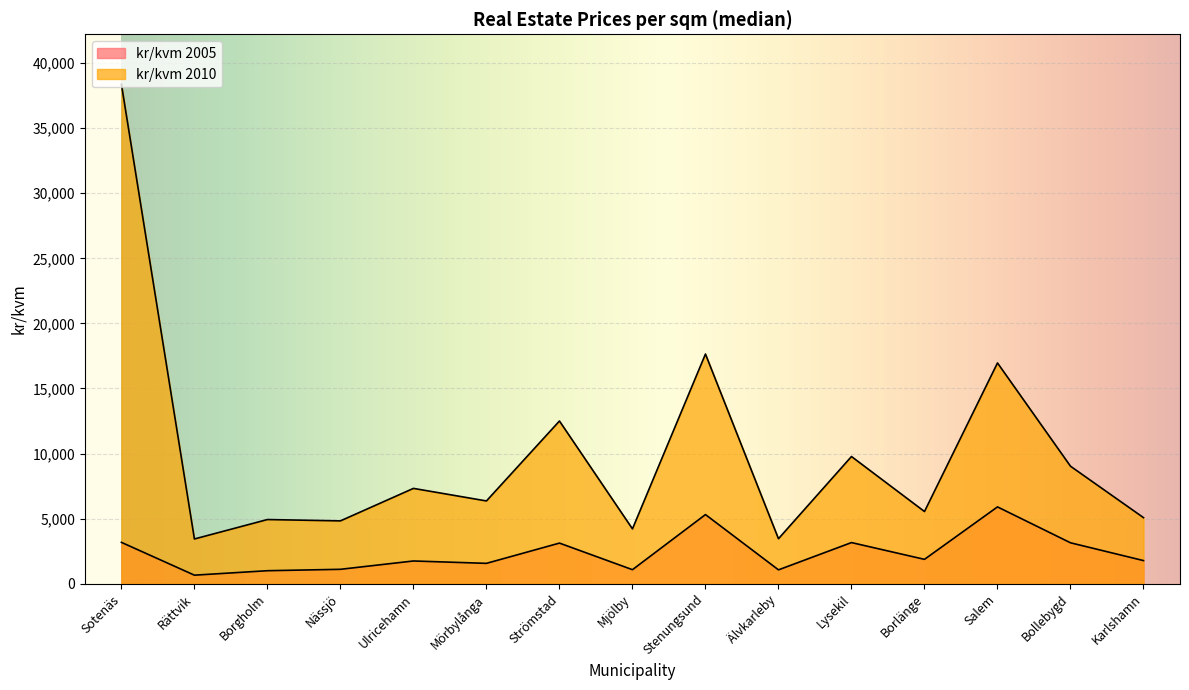

What are all the series names shown in the legend?

kr/kvm 2005, kr/kvm 2010